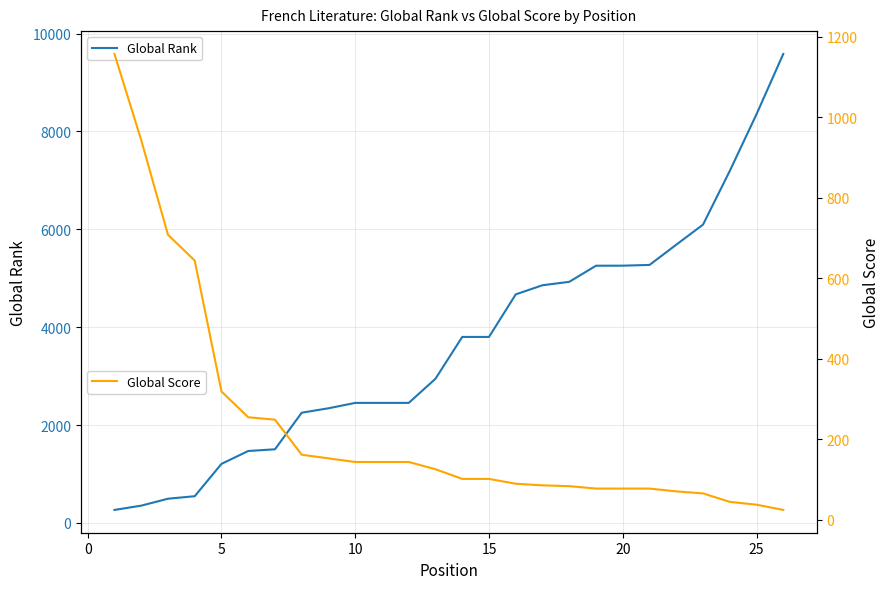

What is the lowest value of the Global Rank series?

265